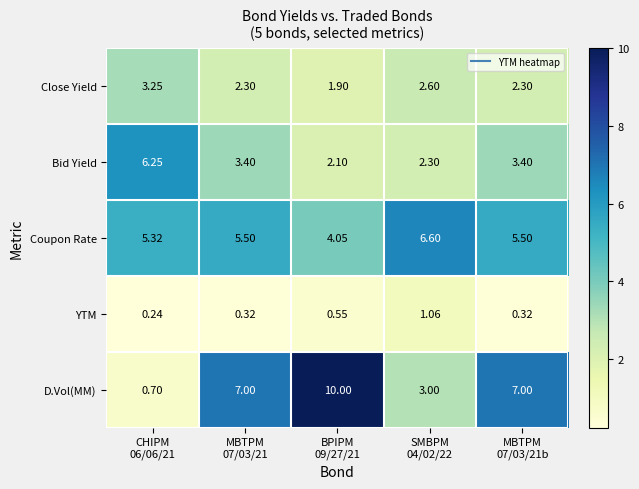

What is the maximum value shown in the chart?

10.0